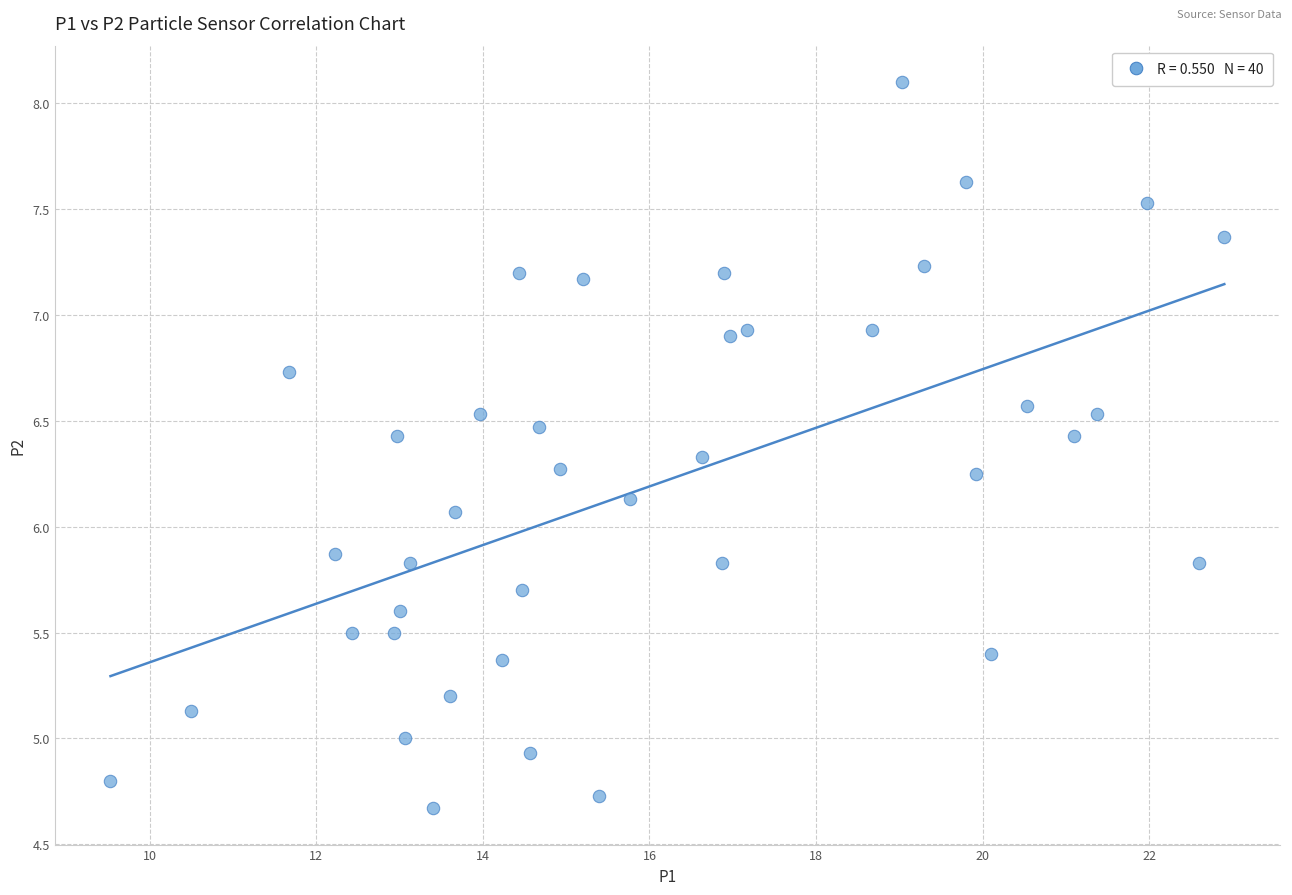

What is the range of Y values (max minus min)?

3.4